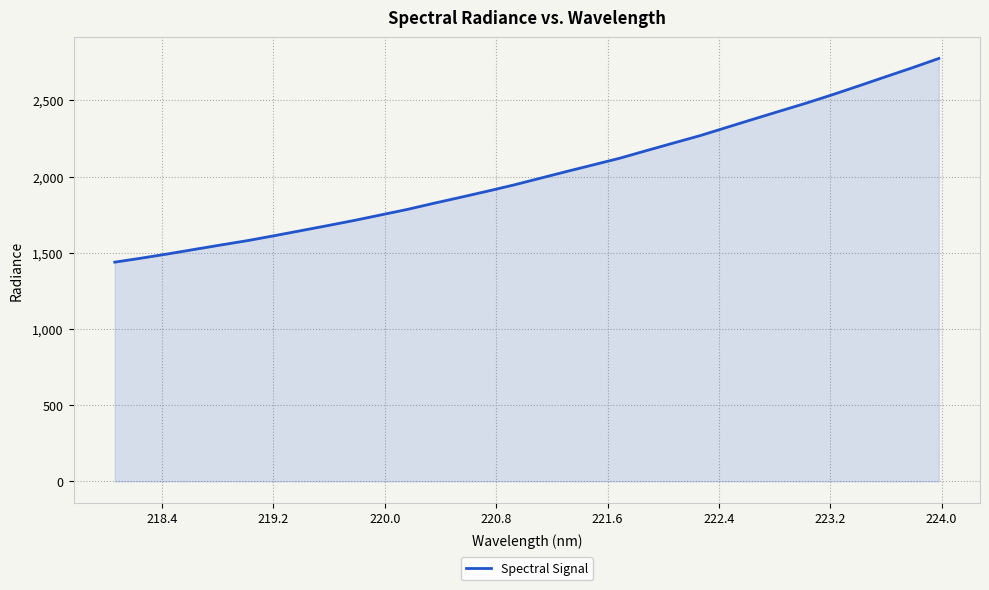

What is the smallest value displayed?

1438.5